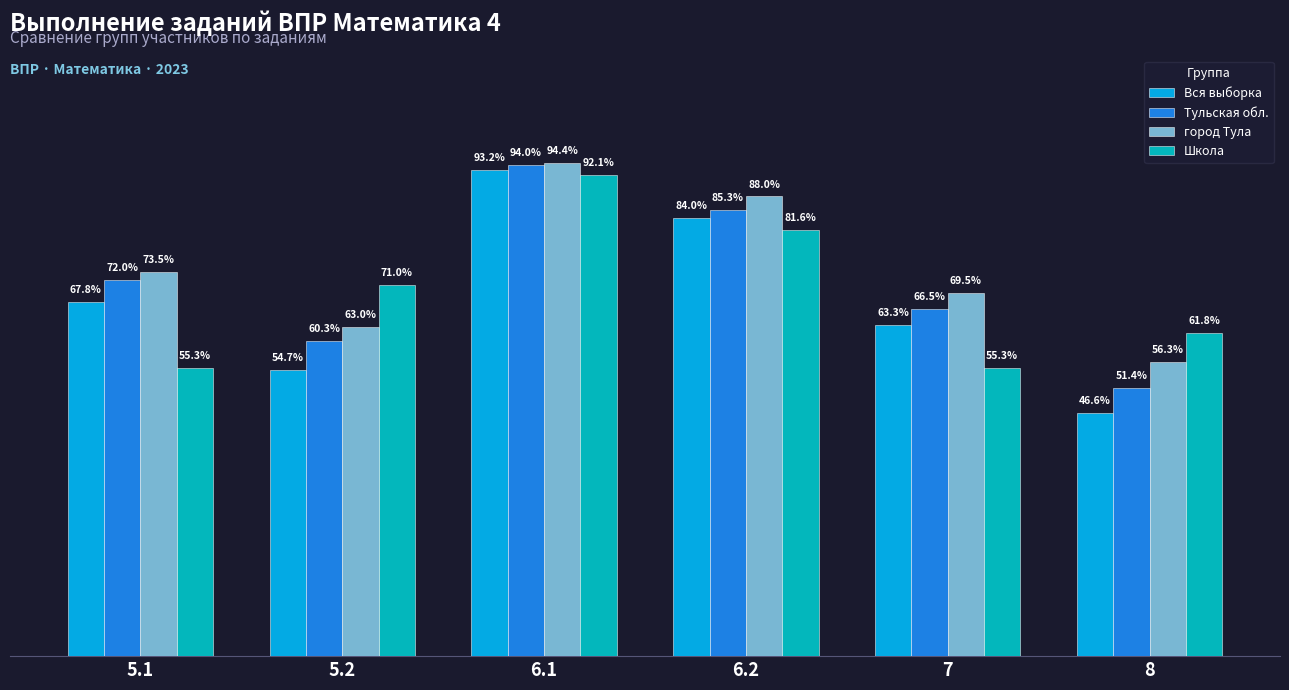

What are all the series names shown in the legend?

Вся выборка, Тульская обл., город Тула, Школа